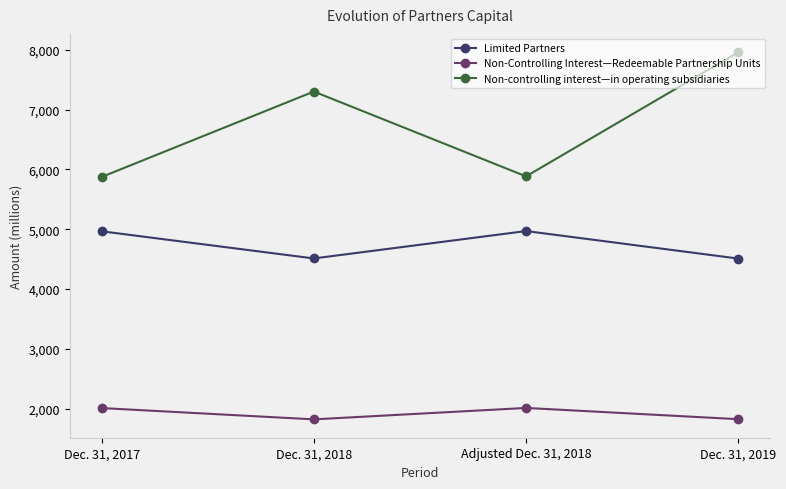

Between Dec. 31, 2018 and Adjusted Dec. 31, 2018, which series saw the biggest shift?

Non-controlling interest—in operating subsidiaries